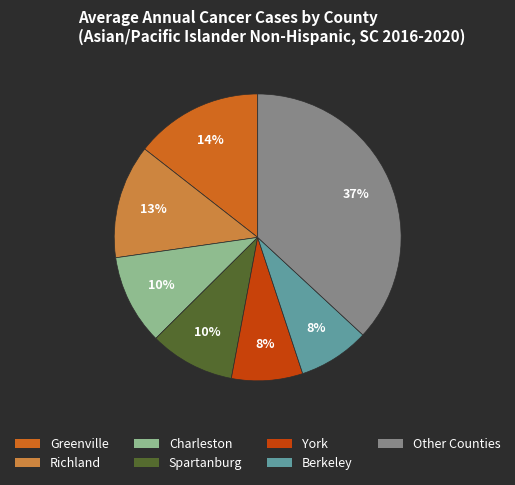

To the nearest percent, what is the difference between the largest and smallest slice percentages?

29%